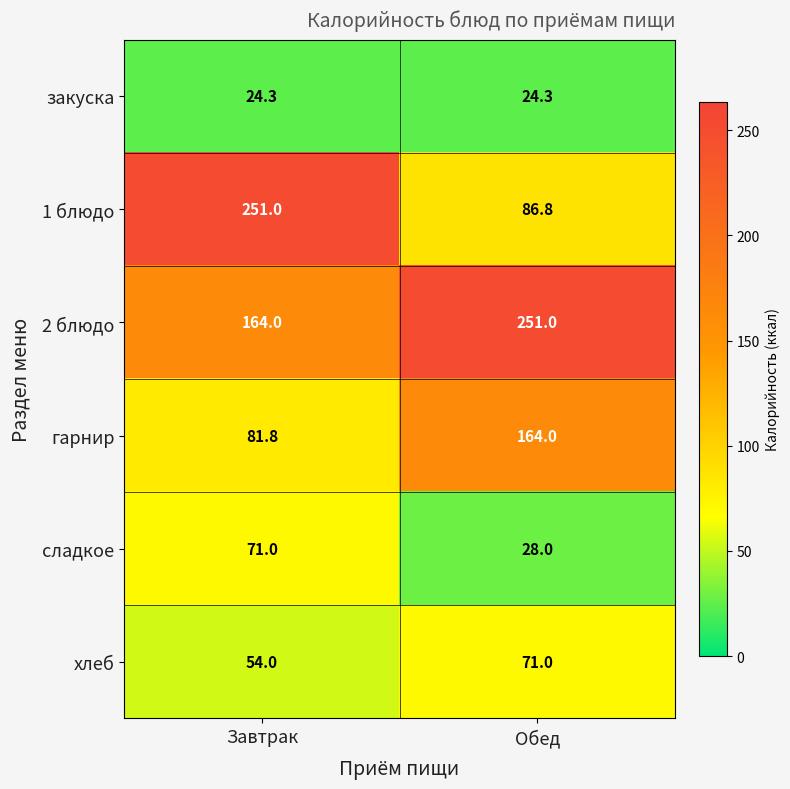

Between Завтрак and Обед, which series saw the biggest shift?

1 блюдо